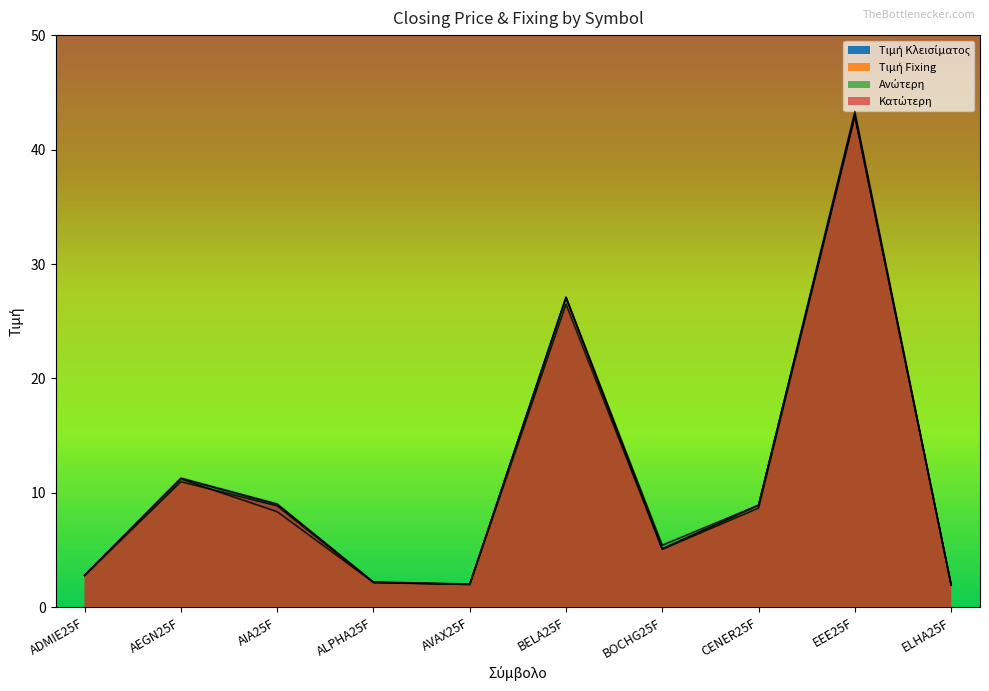

What is the difference between the Κατώτερη values at AIA25F and AVAX25F?

6.9